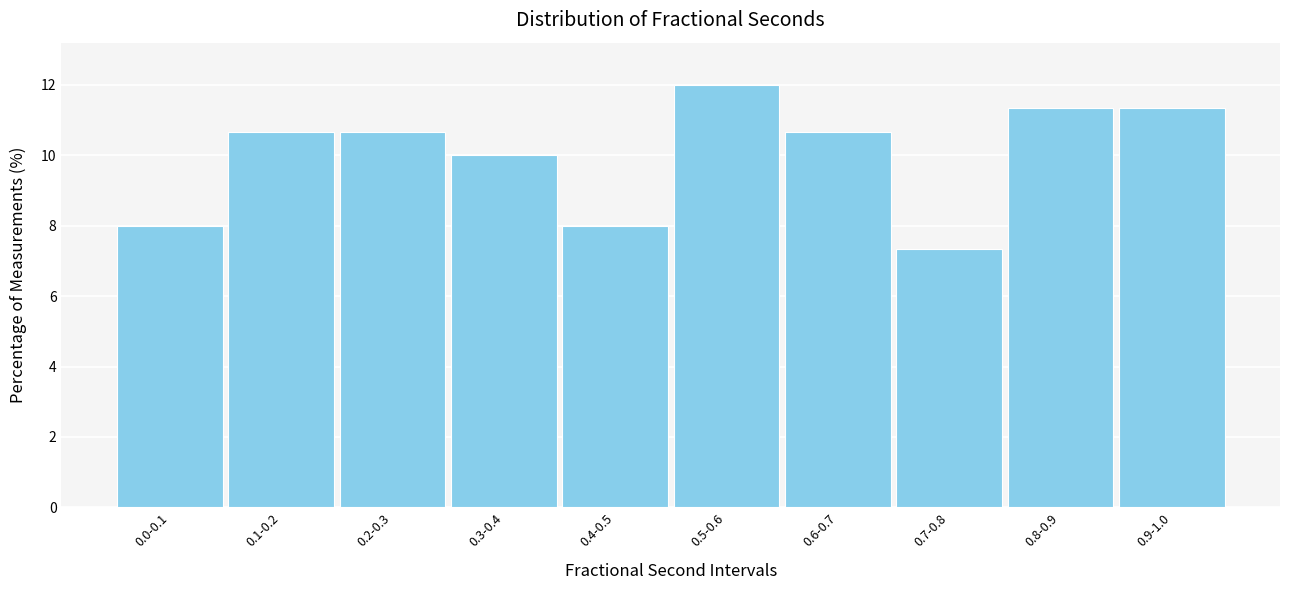

Reading left to right, transcribe all the data shown in this chart.

0.0-0.1=8.0	0.1-0.2=10.7	0.2-0.3=10.7	0.3-0.4=10.0	0.4-0.5=8.0	0.5-0.6=12.0	0.6-0.7=10.7	0.7-0.8=7.3	0.8-0.9=11.3	0.9-1.0=11.3